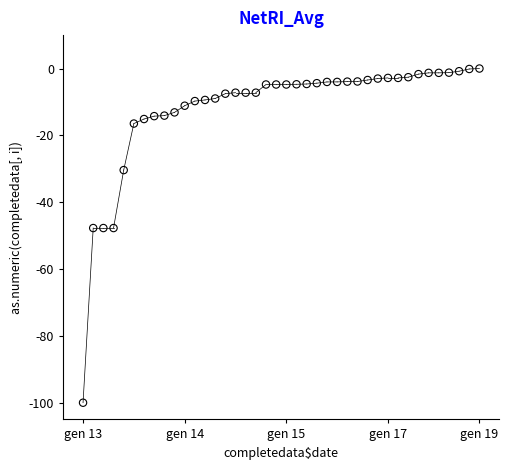

What is the range of Y values (max minus min)?

100.0